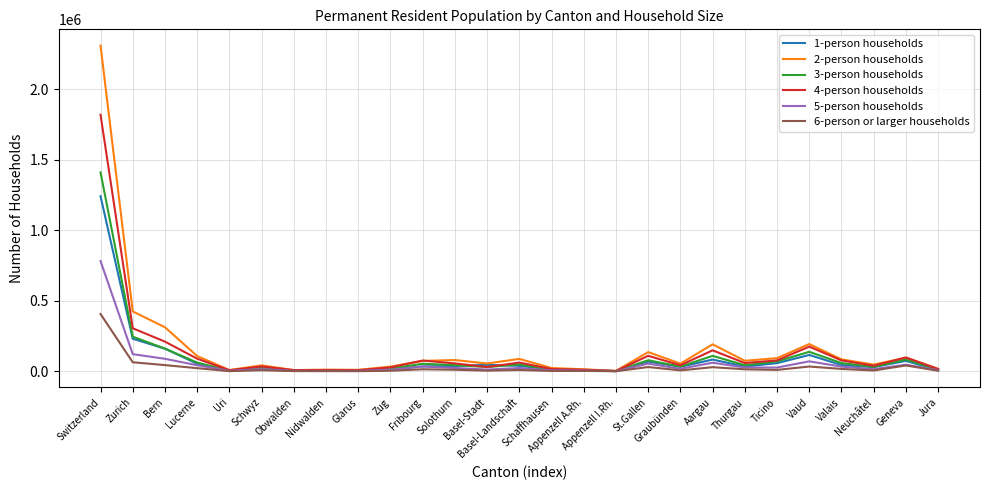

What is the greatest value displayed?

2309234